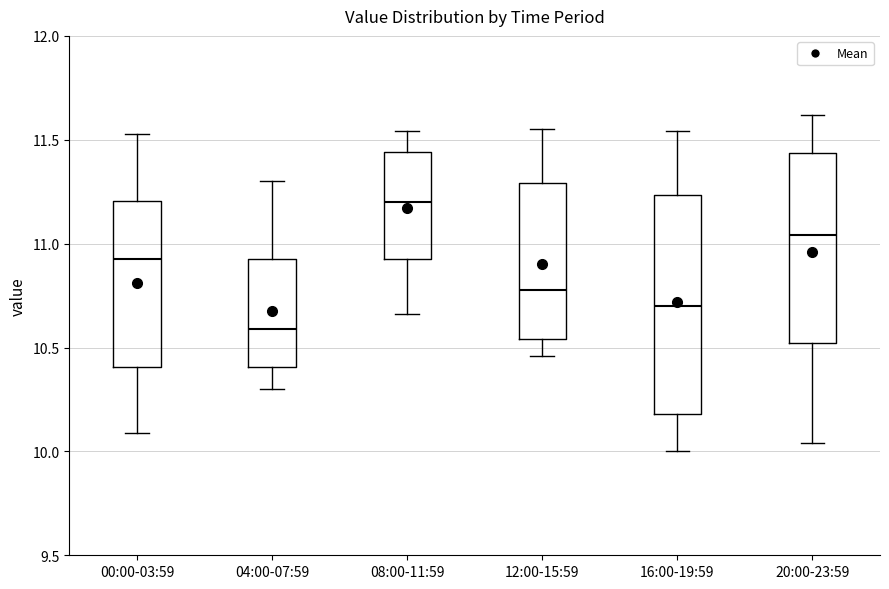

Which box's median line is the lowest?

04:00-07:59